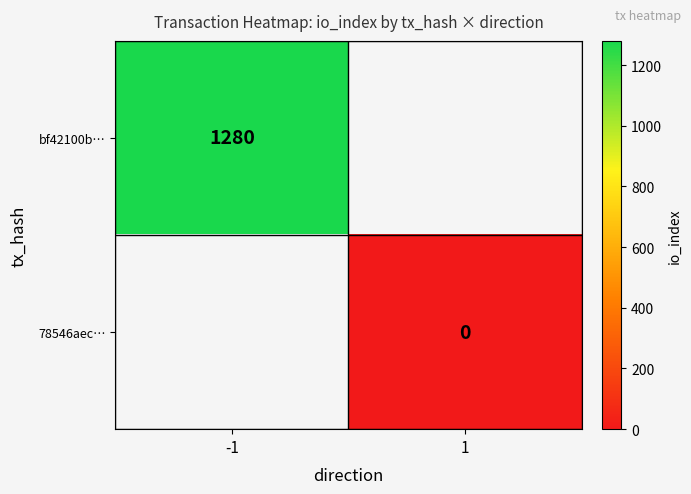

At how many categories does at least one series exceed 1084?

1